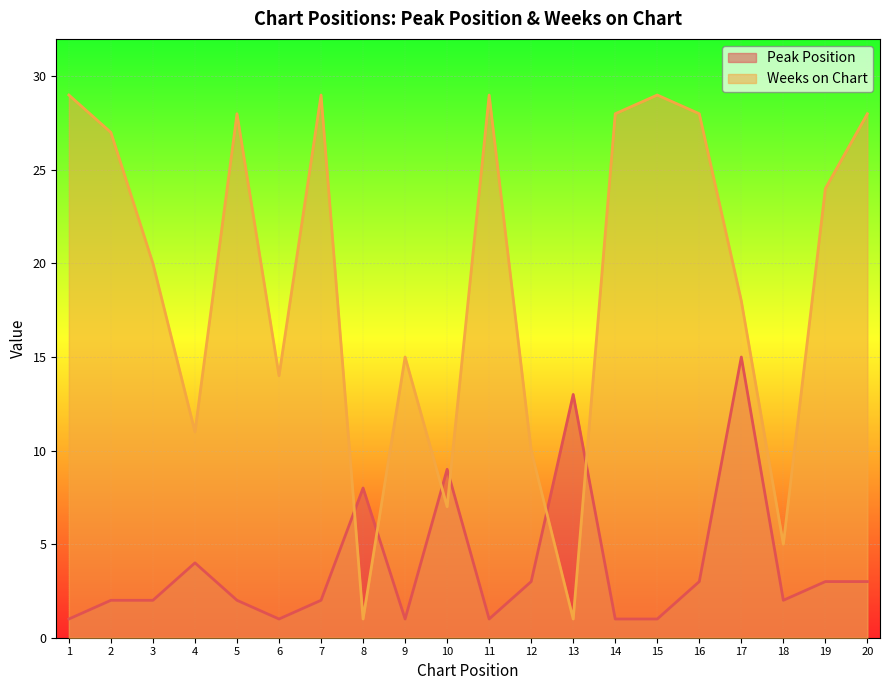

Is it true that Peak Position equals 1 at 11?

False